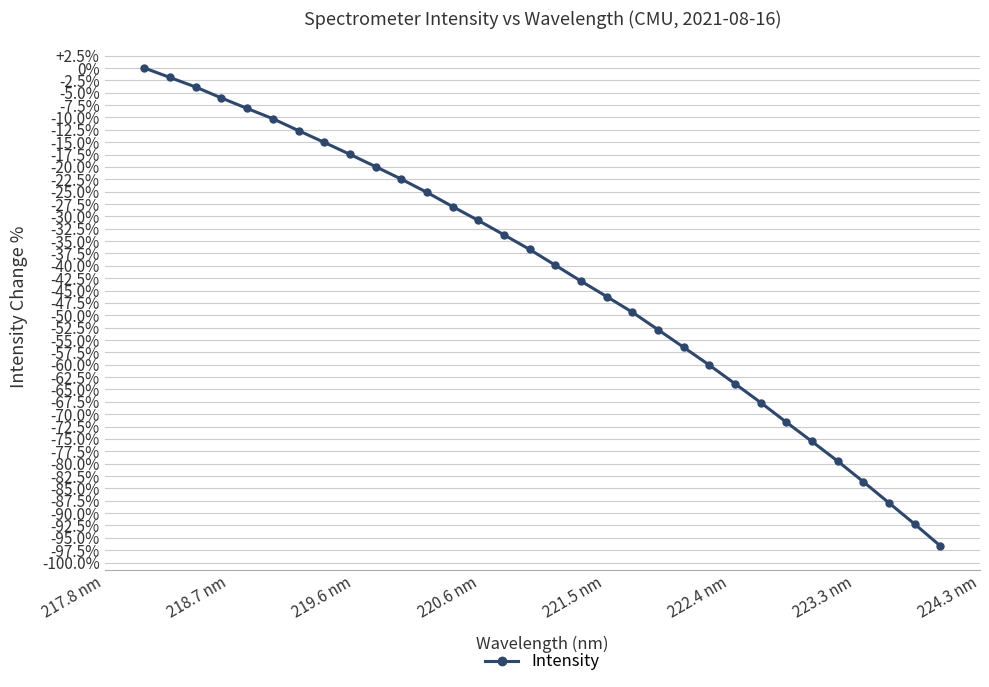

Does the chart have visible grid lines?

Yes